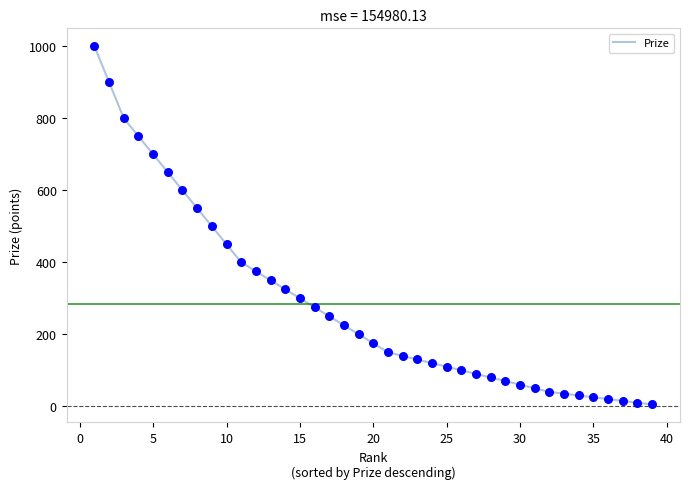

What is the difference between the maximum and minimum values?

995